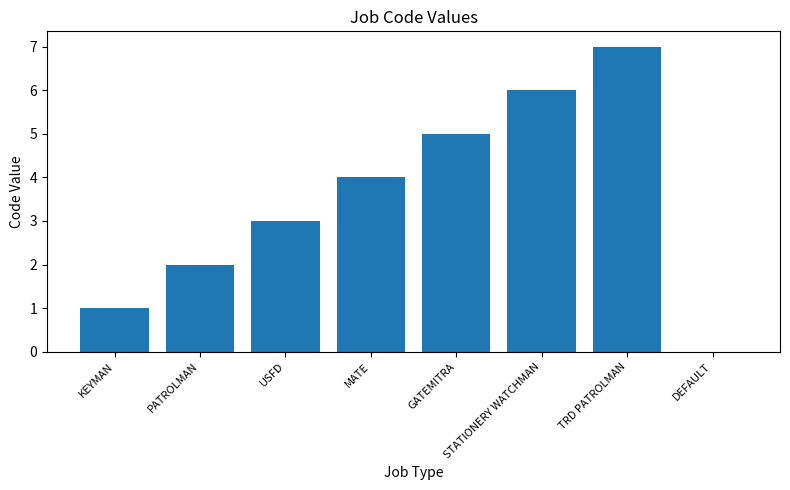

What is the ratio of the value at KEYMAN to the value at GATEMITRA?

0.2